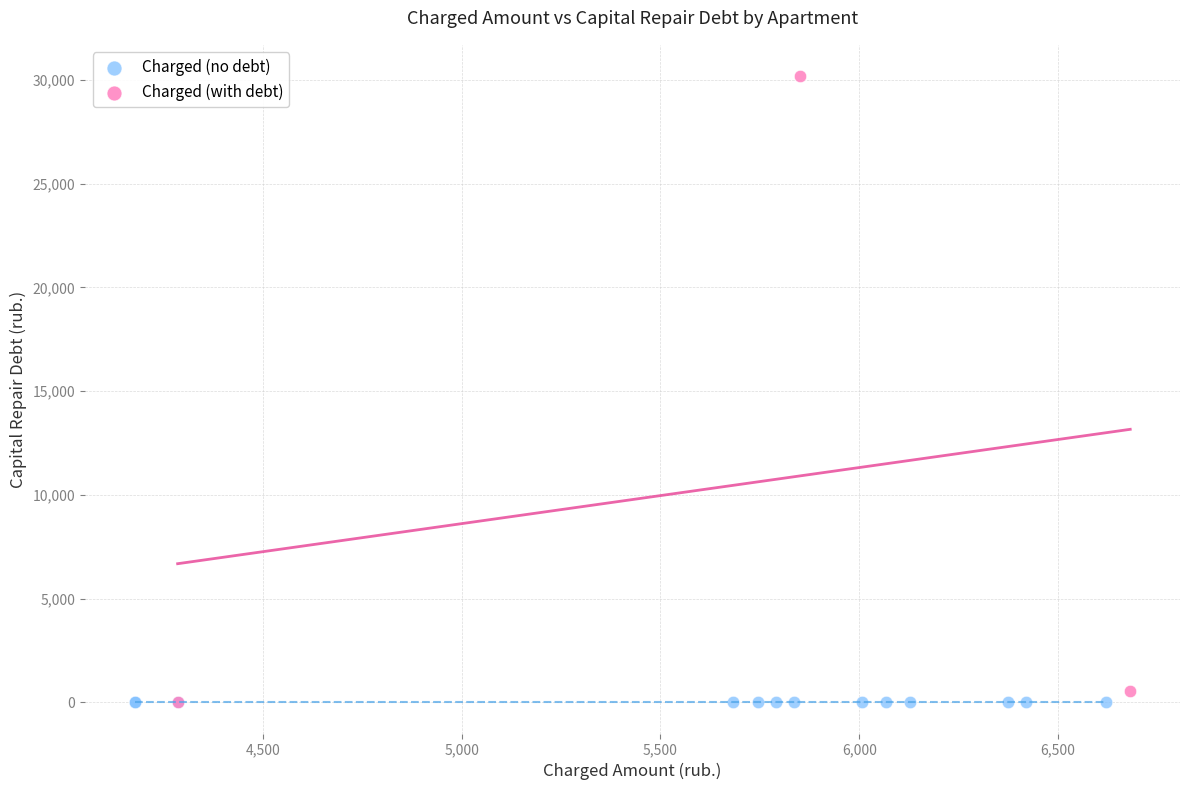

What are all the series names shown in the legend?

Charged (no debt), Charged (with debt)